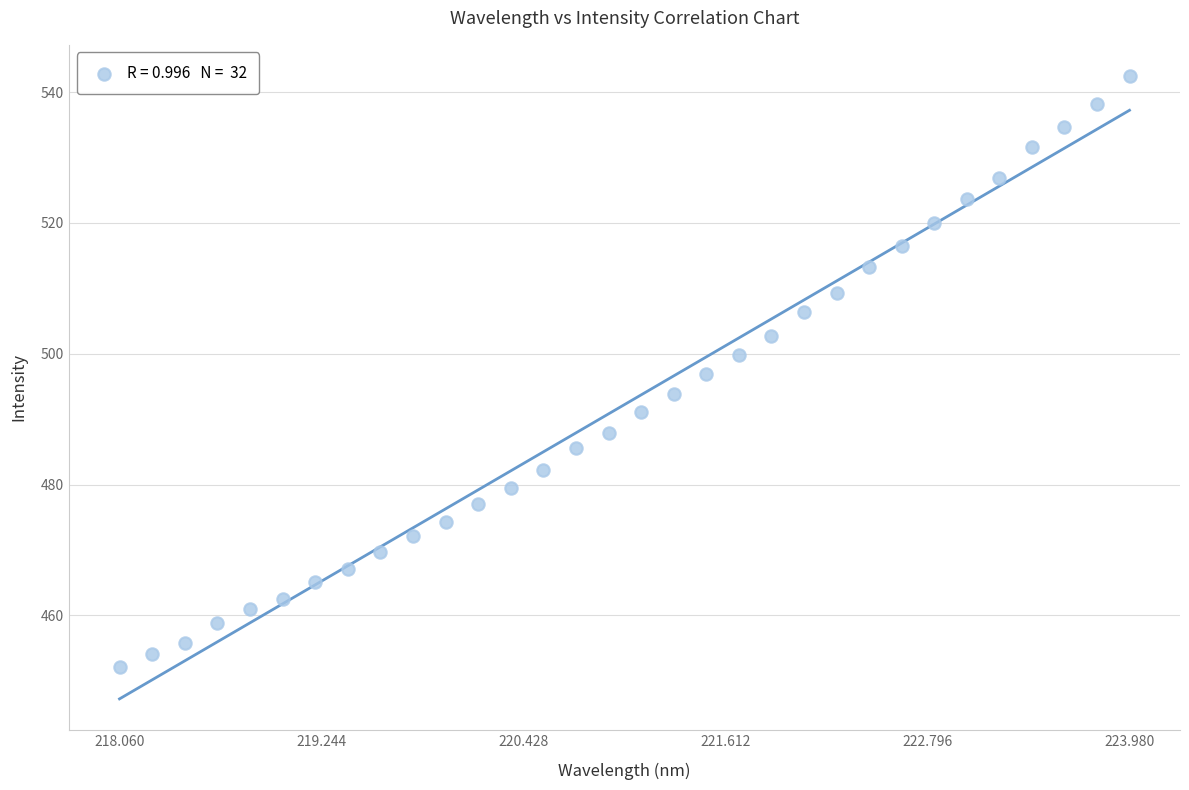

What is the range of Y values (max minus min)?

90.4